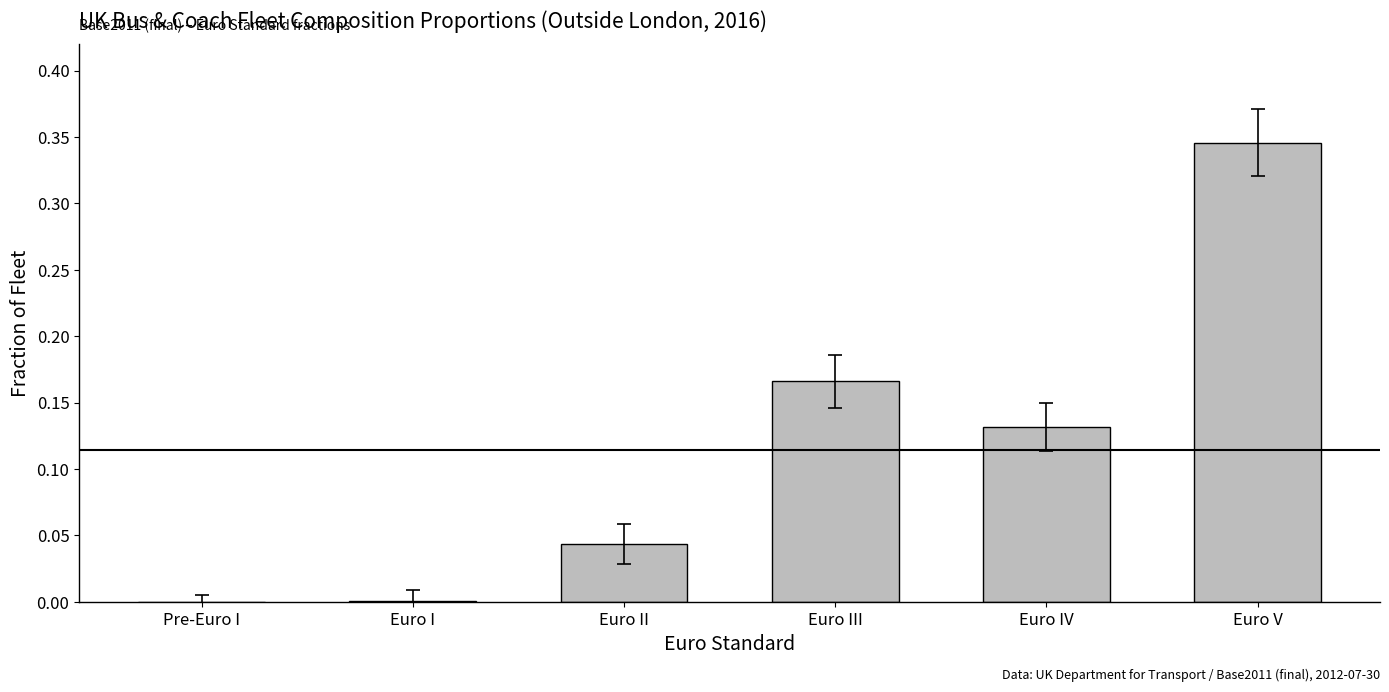

What is the sum of all values?

0.7